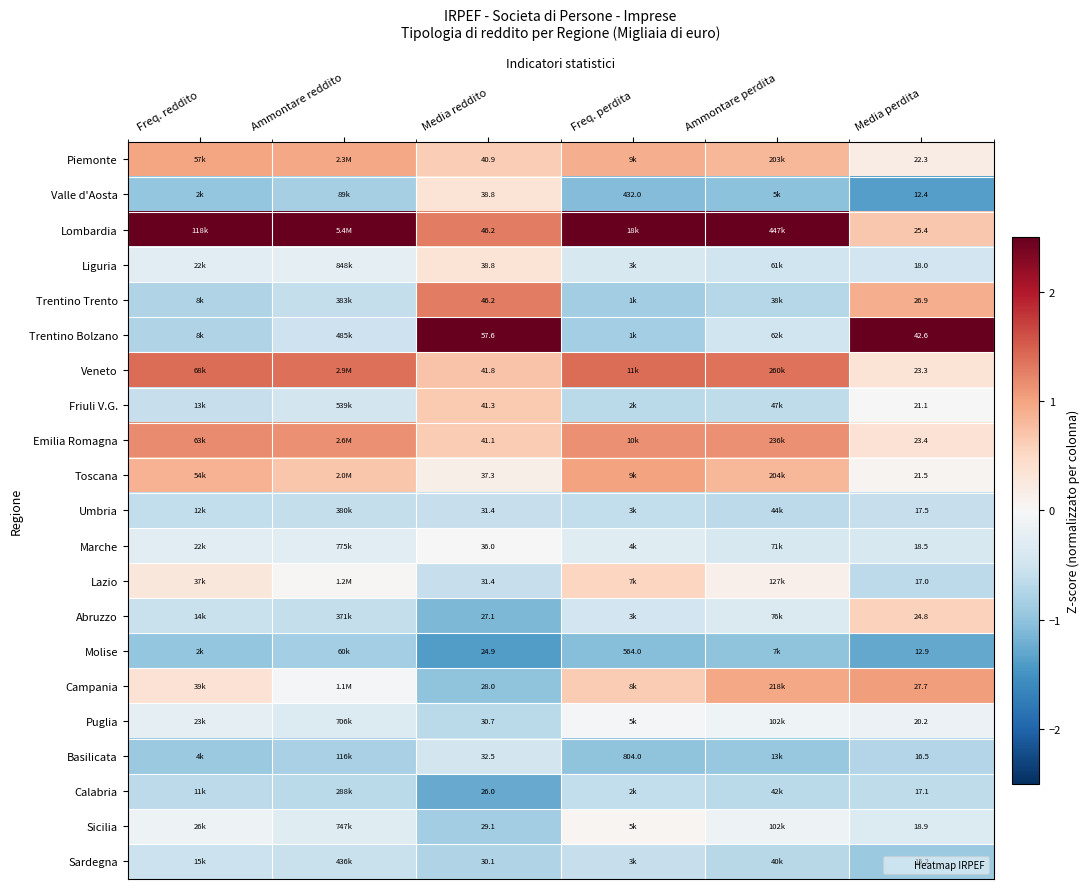

At which label does Lombardia reach its minimum?

Media perdita